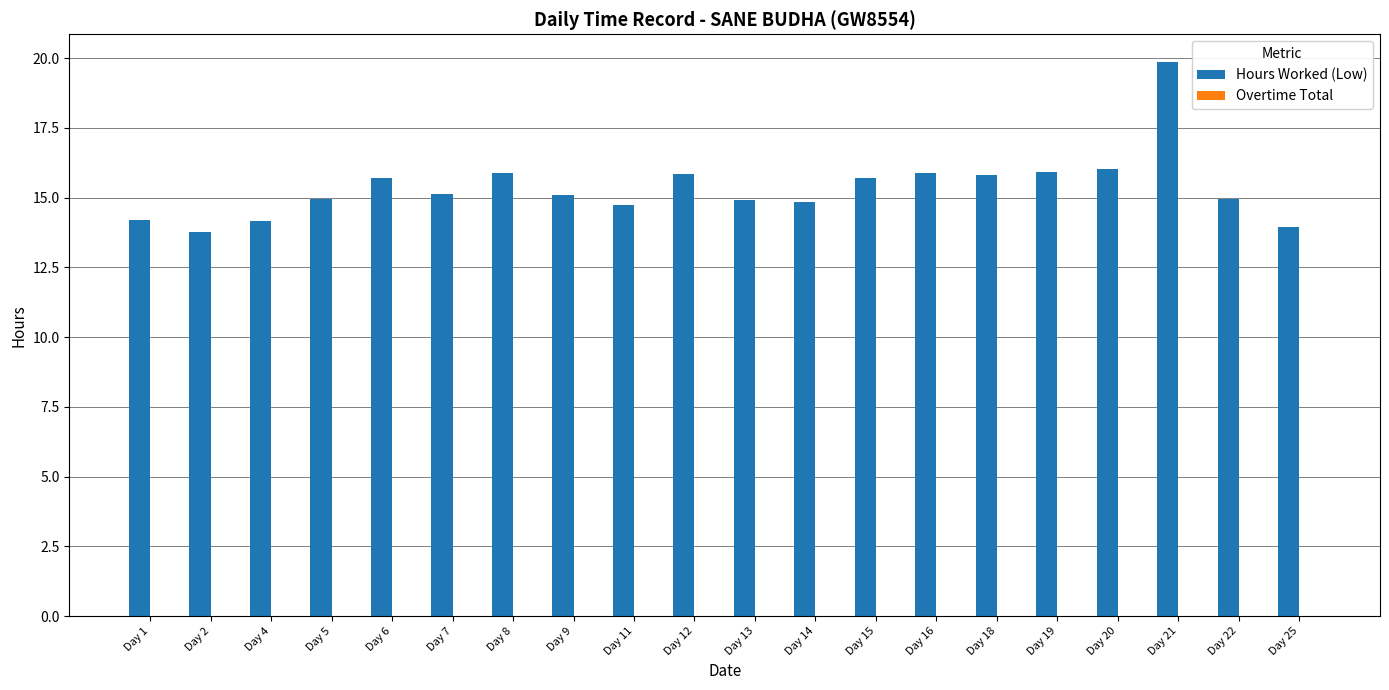

What is the change in value from Day 5 to Day 19?

+1.0